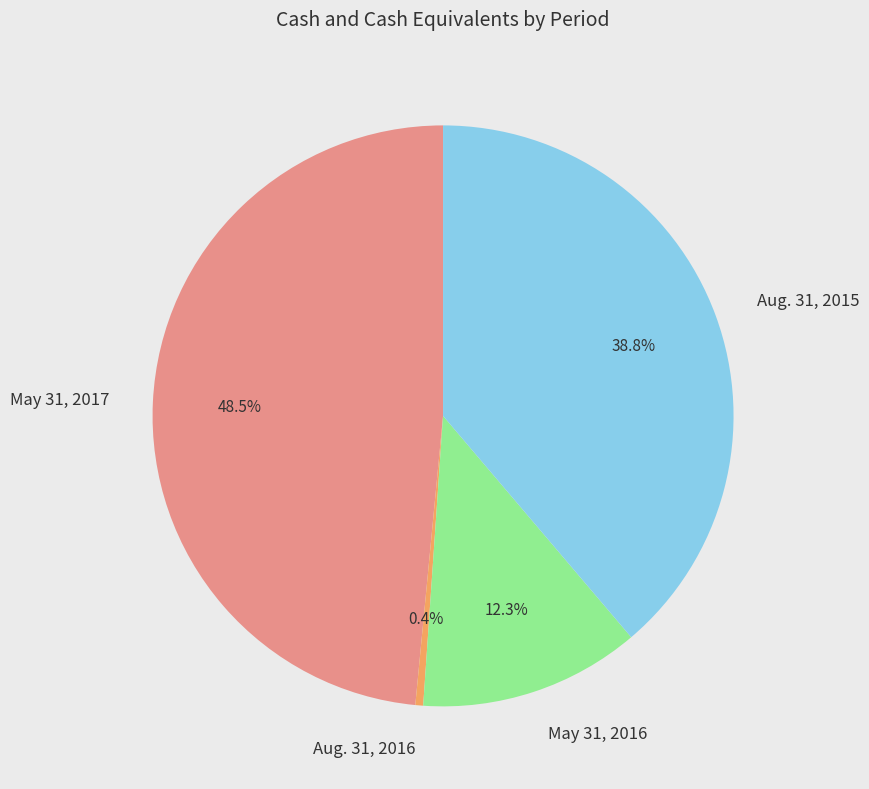

To the nearest percent, what percentage of the pie is Aug. 31, 2015?

39%